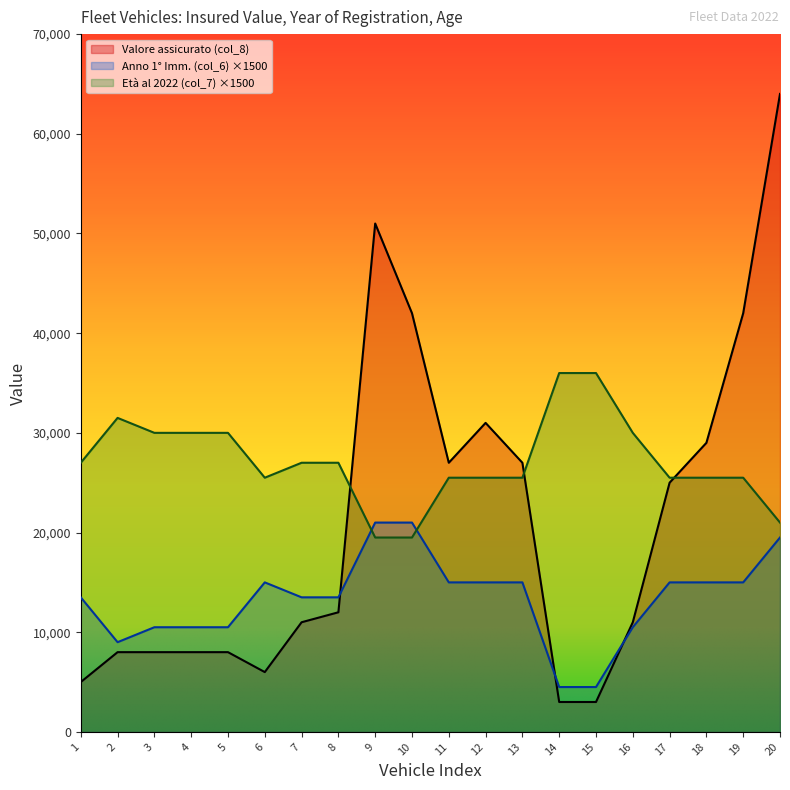

Is the value of Eta al 2022 (col_7) at 16 greater than the value of Anno 1 Imm. (col_6) at 13?

Yes